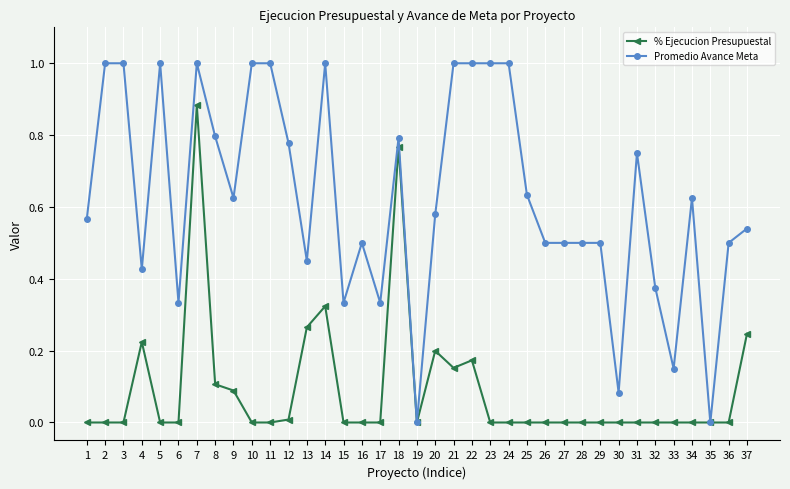

What are all the series names shown in the legend?

% Ejecucion Presupuestal, Promedio Avance Meta